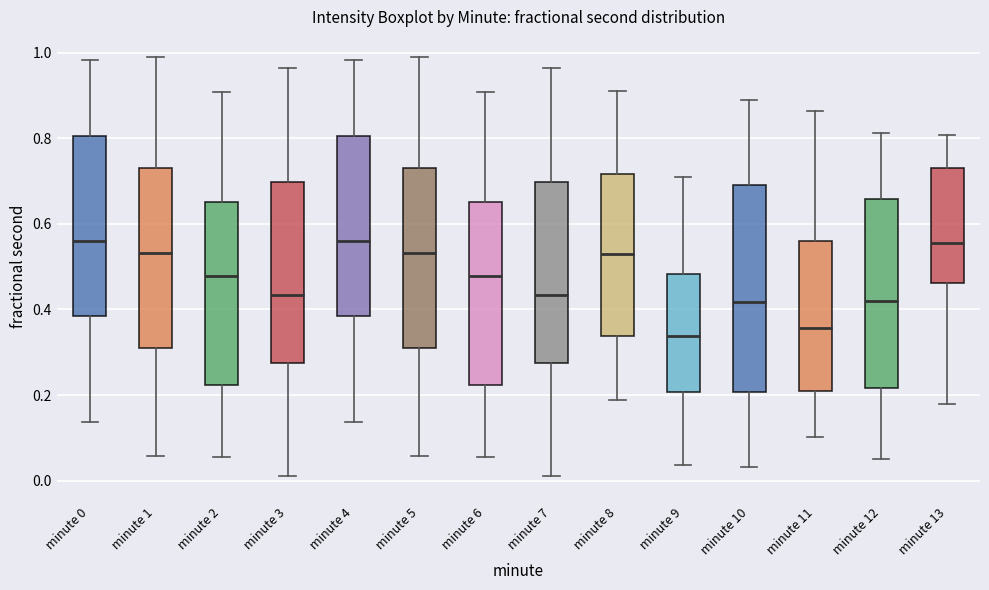

Reading left to right, transcribe this box plot: for each box, give where its median line is, the range the box spans, and where its two whiskers end, as read against the y-axis. The values are not printed on the chart, so give them approximately, as read against the axis.

minute 0: median 0.56, box 0.38 to 0.80, whiskers 0.14 to 0.98
minute 1: median 0.54, box 0.30 to 0.72, whiskers 0.06 to 0.98
minute 2: median 0.48, box 0.22 to 0.66, whiskers 0.06 to 0.90
minute 3: median 0.44, box 0.28 to 0.70, whiskers 0.02 to 0.96
minute 4: median 0.56, box 0.38 to 0.80, whiskers 0.14 to 0.98
minute 5: median 0.54, box 0.30 to 0.72, whiskers 0.06 to 0.98
minute 6: median 0.48, box 0.22 to 0.66, whiskers 0.06 to 0.90
minute 7: median 0.44, box 0.28 to 0.70, whiskers 0.02 to 0.96
minute 8: median 0.52, box 0.34 to 0.72, whiskers 0.18 to 0.90
minute 9: median 0.34, box 0.20 to 0.48, whiskers 0.04 to 0.70
minute 10: median 0.42, box 0.20 to 0.70, whiskers 0.04 to 0.88
minute 11: median 0.36, box 0.20 to 0.56, whiskers 0.10 to 0.86
minute 12: median 0.42, box 0.22 to 0.66, whiskers 0.06 to 0.82
minute 13: median 0.56, box 0.46 to 0.74, whiskers 0.18 to 0.80